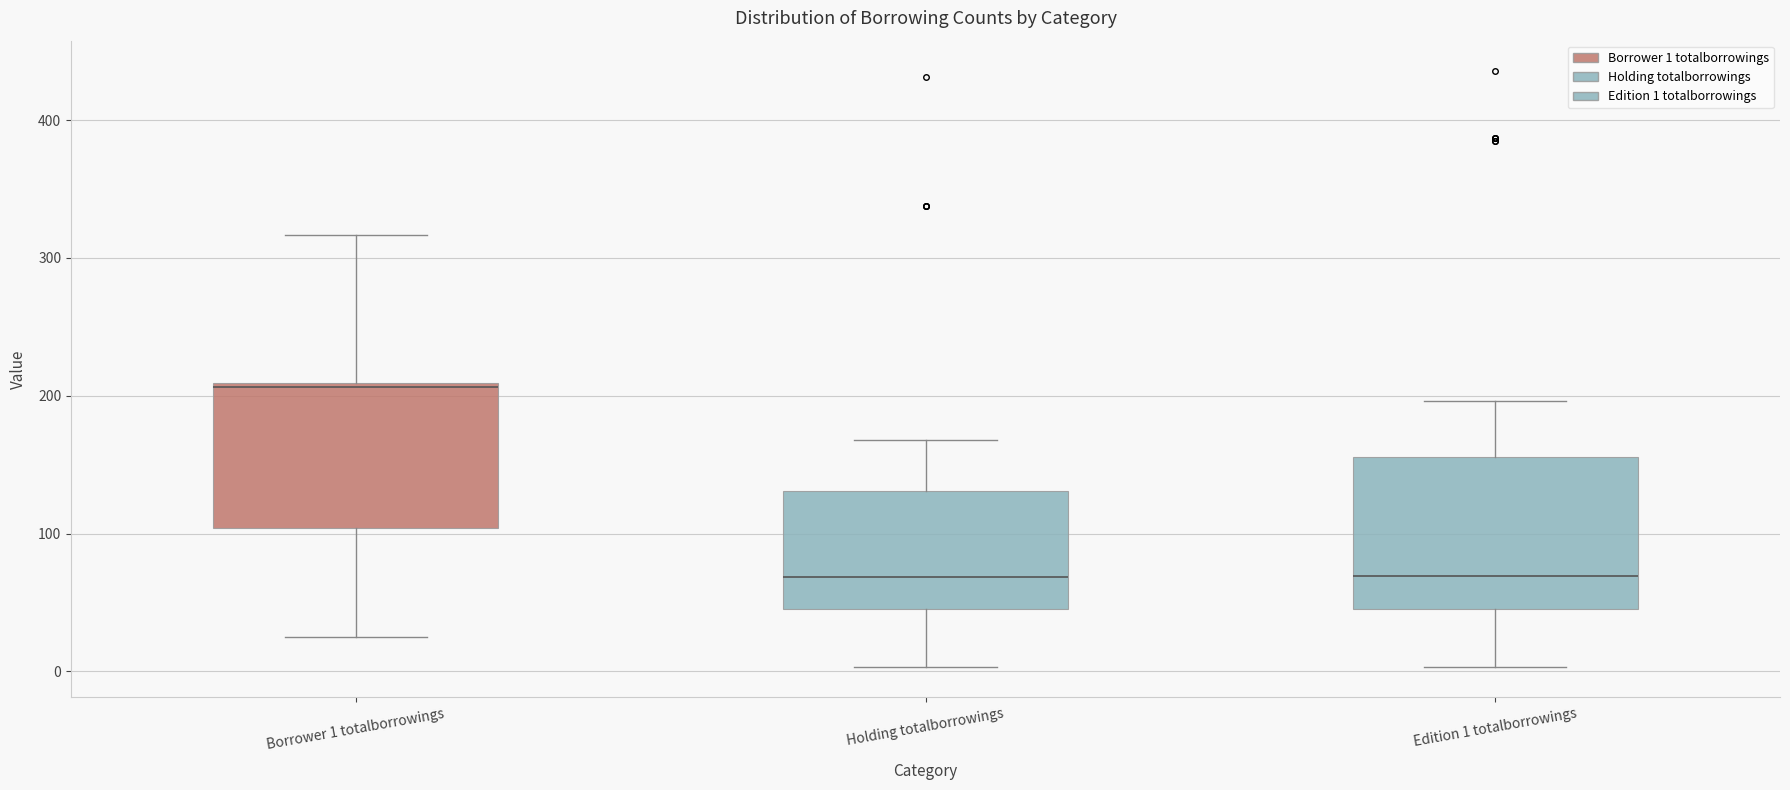

Where does the median line of the box for Holding totalborrowings sit on the y-axis? The values are not printed on the chart, so give them approximately, as read against the axis.

70